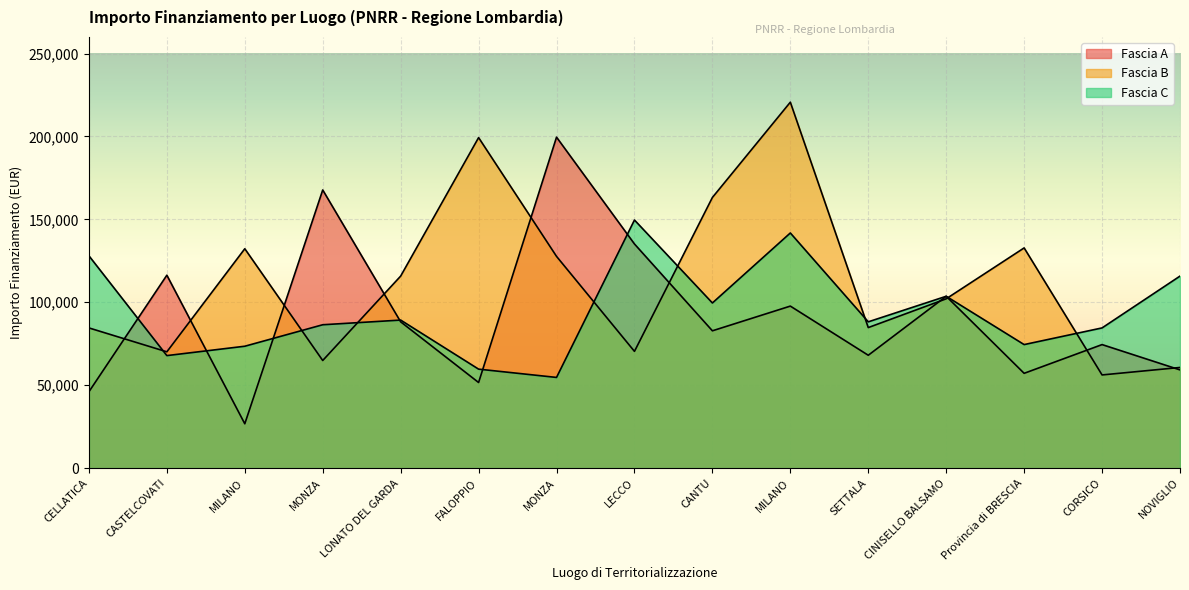

Reading right to left, transcribe all the data shown in this chart.

Fascia A: 59229.0	74486.0	57160.7	103619.9	68057.8	97694.9	82798.6	135157.2	199567.7	51620.1	88213.8	167724.8	26730.0	116324.6	46044.5
Fascia B: 60687.8	56181.6	132781.0	102092.5	84744.5	220663.0	163198.8	70397.4	127674.8	199303.9	115789.8	64886.6	132279.7	70120.9	84538.8
Fascia C: 115789.8	84538.8	74486.0	103619.9	88213.8	141794.5	99582.8	149604.4	54682.1	59681.5	89266.3	86448.2	73496.1	67843.7	128032.6